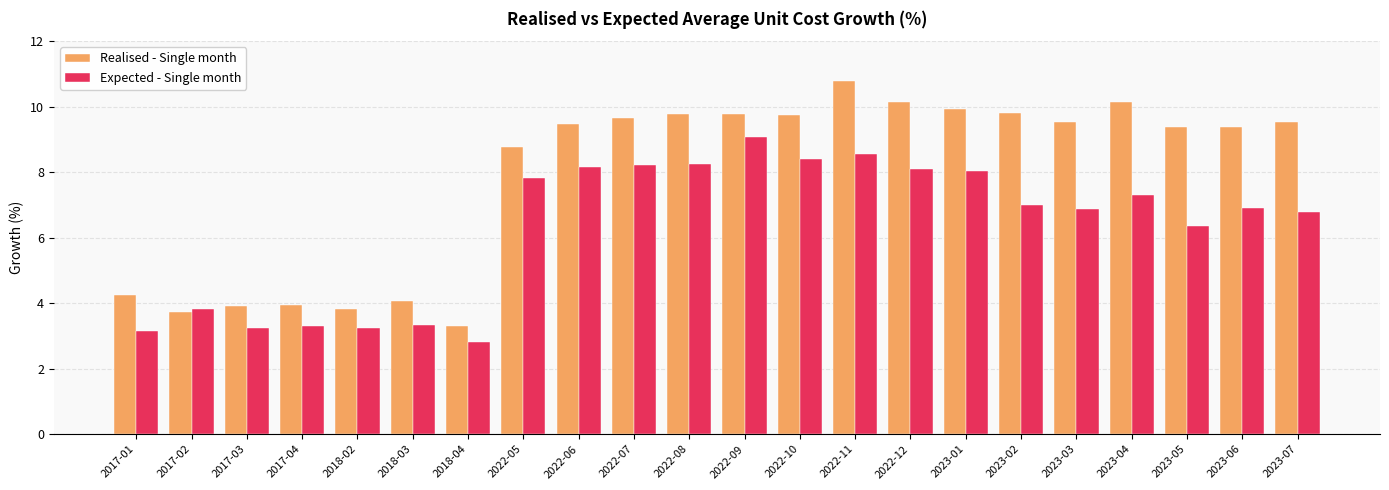

Count the number of categories in the chart.

22